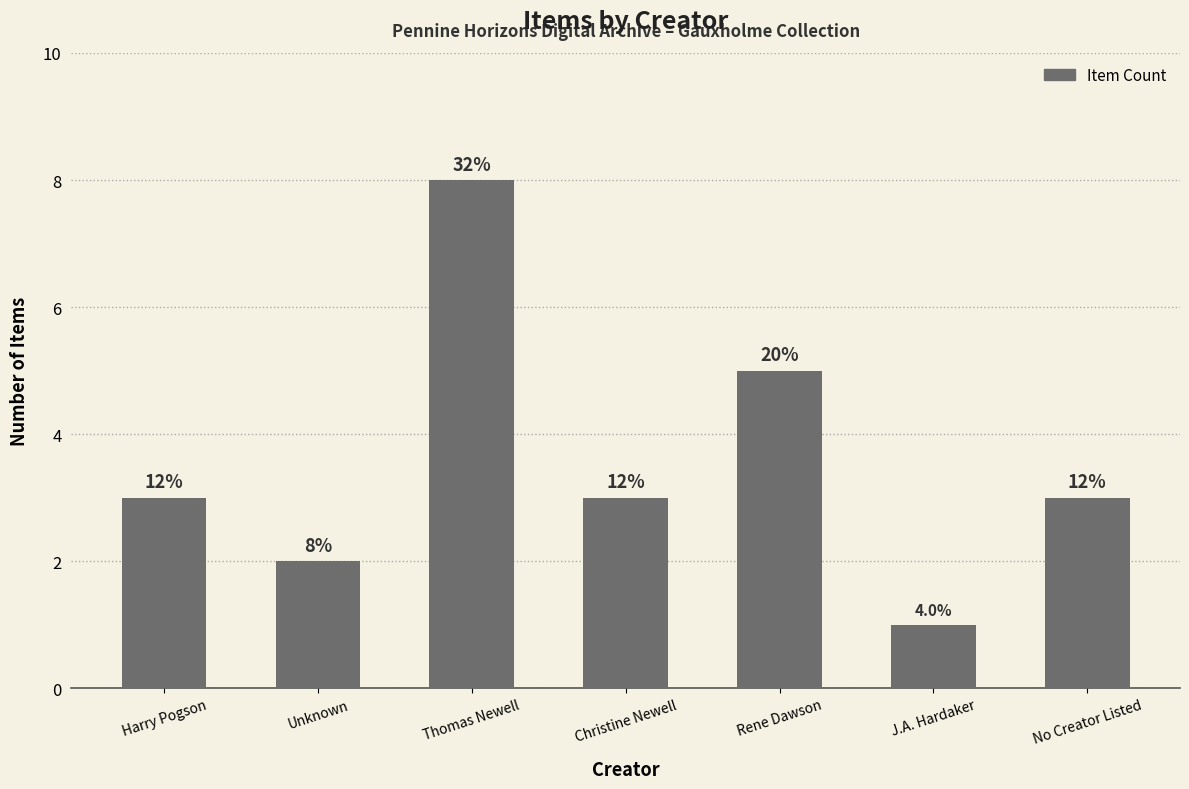

How many bars are there in total?

7